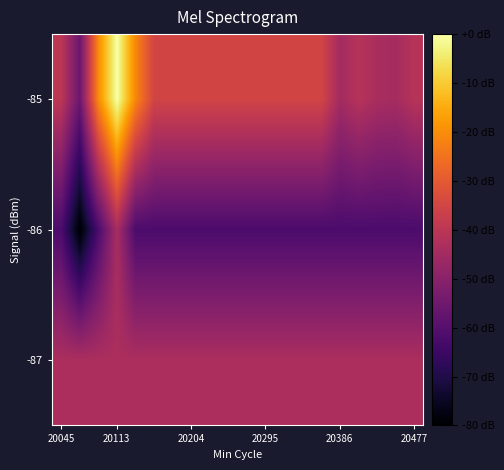

Reading left to right, transcribe all the data shown in this chart.

-87: -43.2	-43.2	-43.2	-43.2	-43.2	-43.2	-43.2	-43.2	-43.2	-43.2	-43.2	-43.2	-43.2	-43.2	-43.2	-43.2	-43.2	-43.2	-43.2	-43.2
-86: -62.0	-80.0	-62.0	-44.0	-62.0	-62.0	-62.0	-62.0	-62.0	-62.0	-62.0	-62.0	-62.0	-62.0	-62.0	-62.0	-62.0	-62.0	-62.0	-62.0
-85: -39.8	-55.9	-20.4	0.0	-21.2	-35.3	-35.3	-35.3	-35.3	-35.3	-35.3	-35.3	-35.3	-35.3	-35.3	-44.8	-41.2	-43.8	-44.3	-41.0